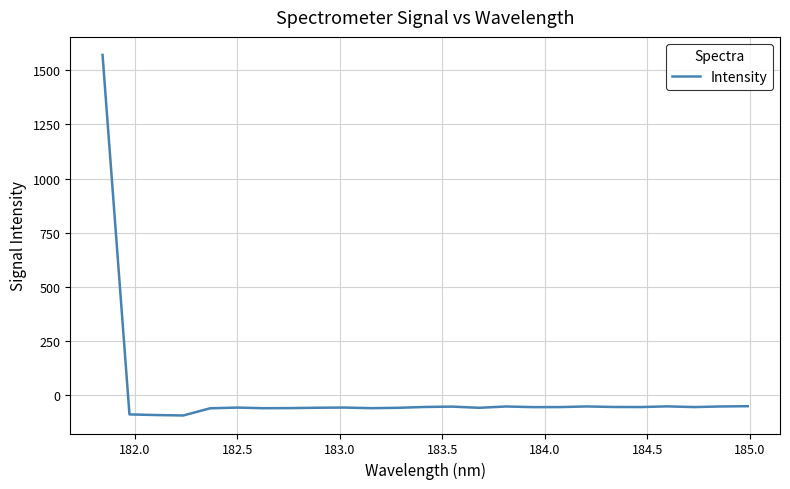

How many values are below -56?

16